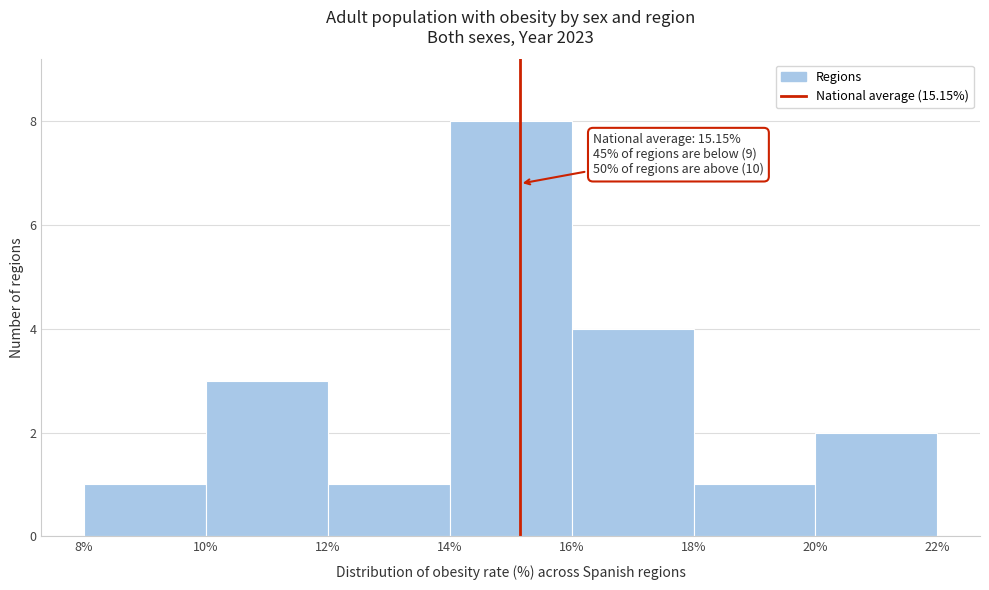

Over which range of the x-axis is the bar tallest?

14% to 16%